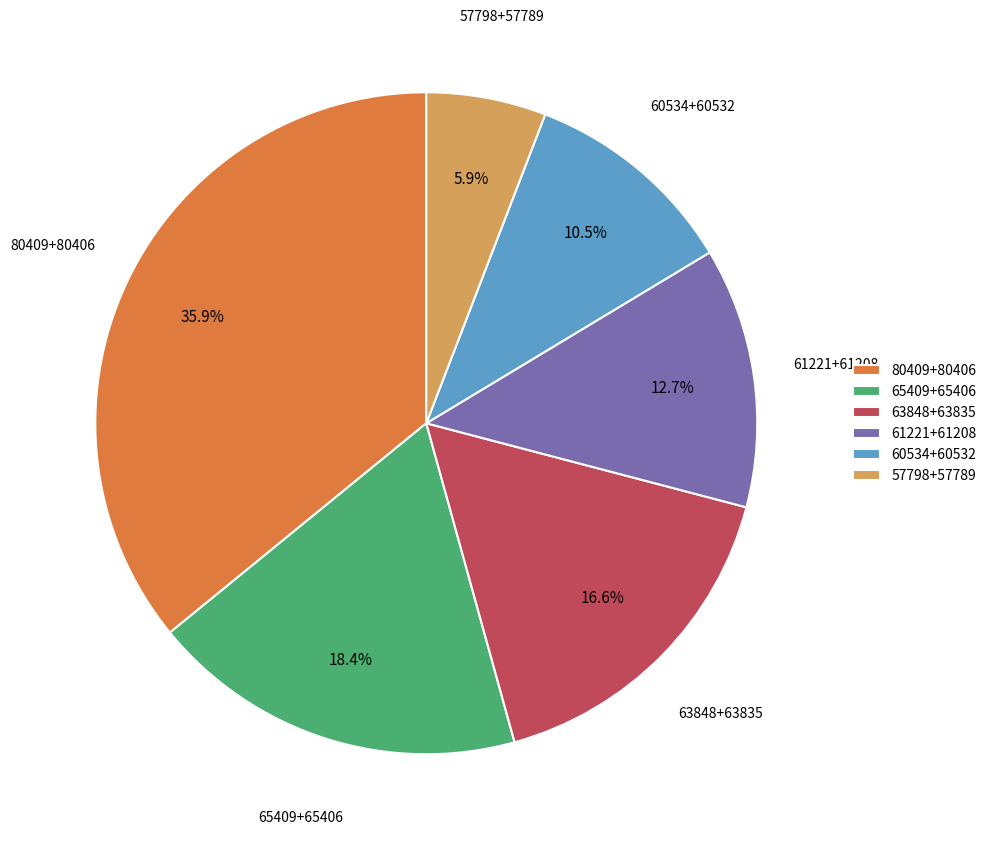

Is 61221+61208 the majority of the pie?

No